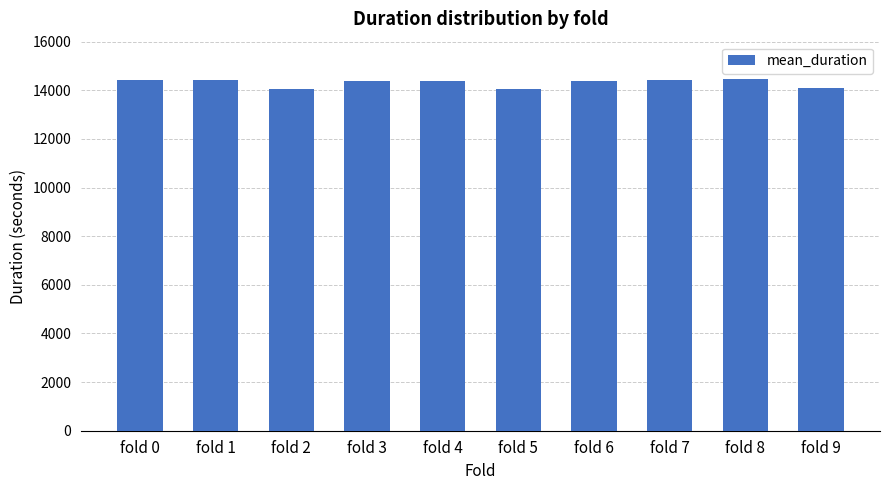

Read the value at fold 1.

14404.6